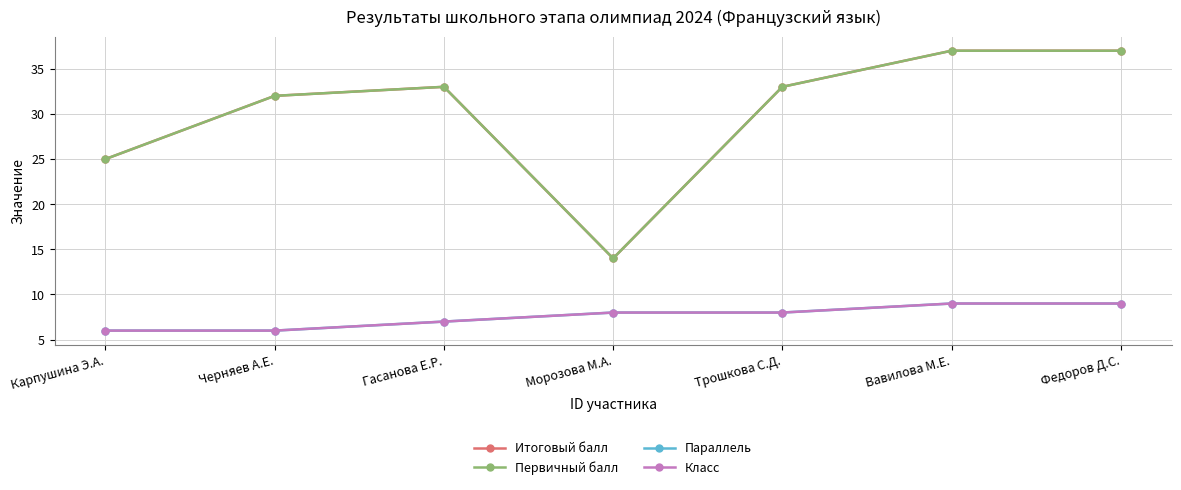

Count the Итоговый балл values in the range 25 to 37.

6